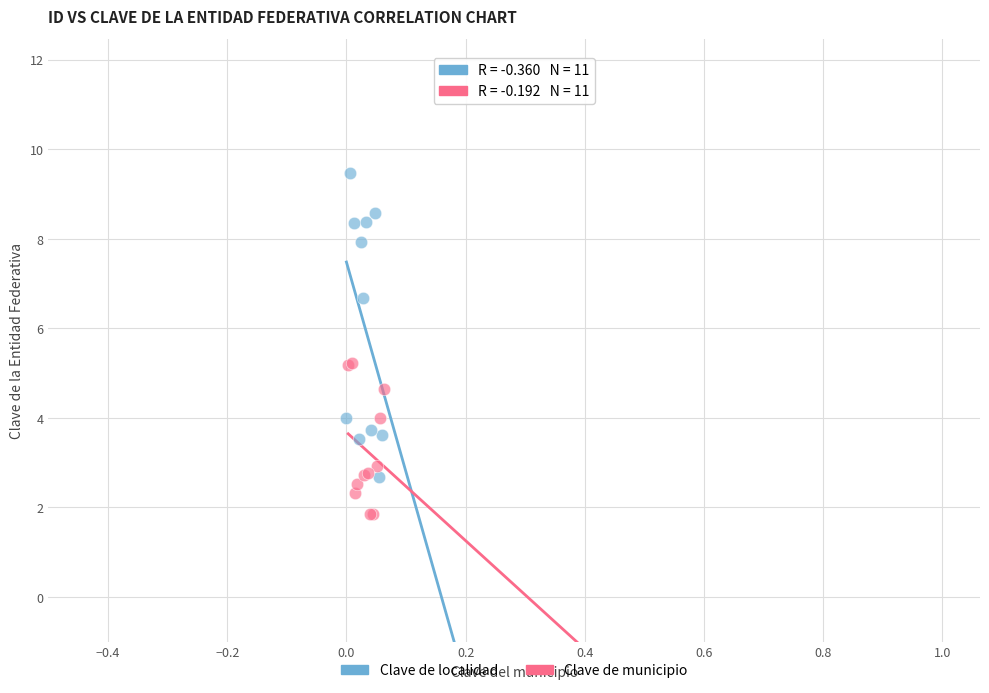

Which series contains the lowest Y value?

Clave de municipio